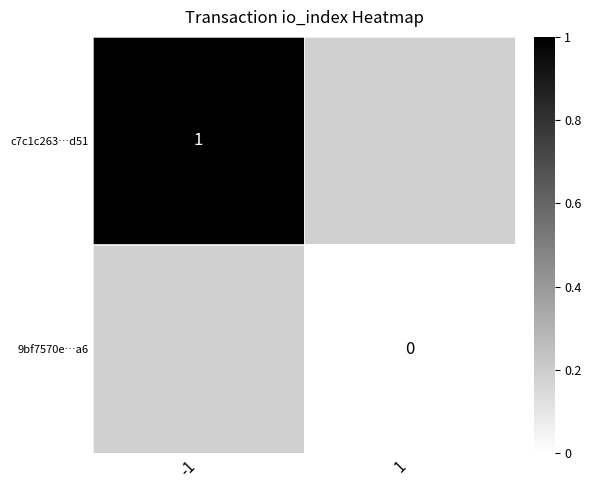

True or false: c7c1c263…d51 has a value of 1 at -1.

True